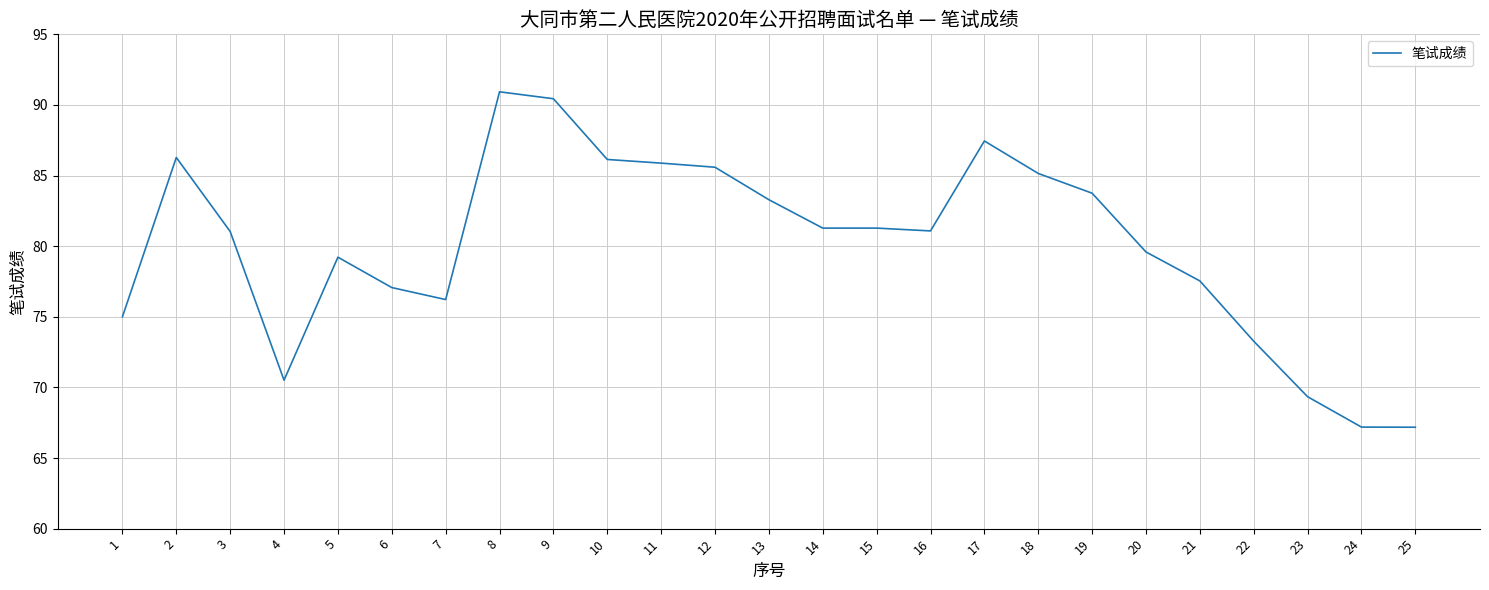

What is the change in value from 1 to 13?

+8.3